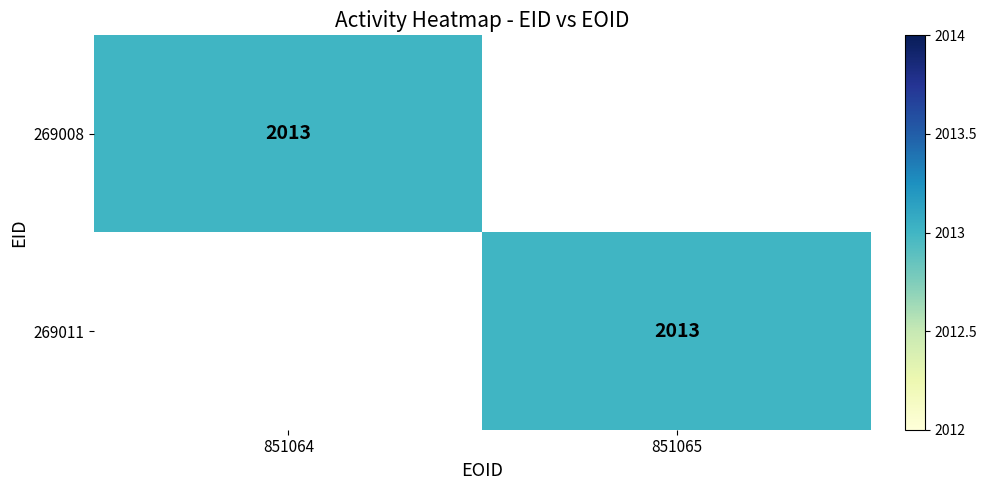

The 269011 series shows 3381 at 851065. True or false?

False